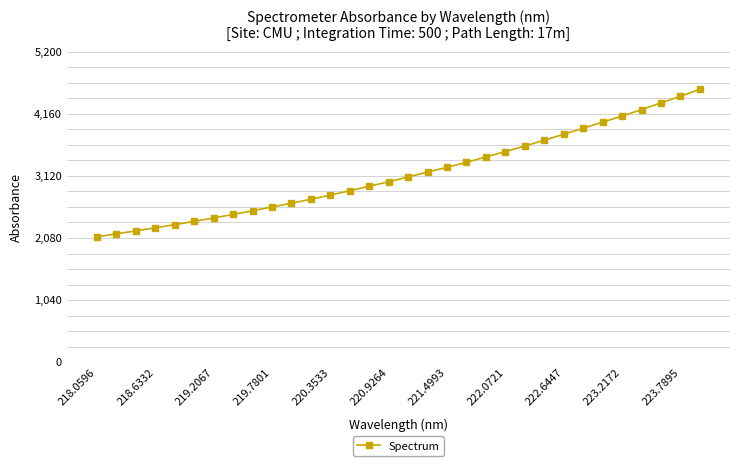

What is the value of the 19th point from the left?

3263.2